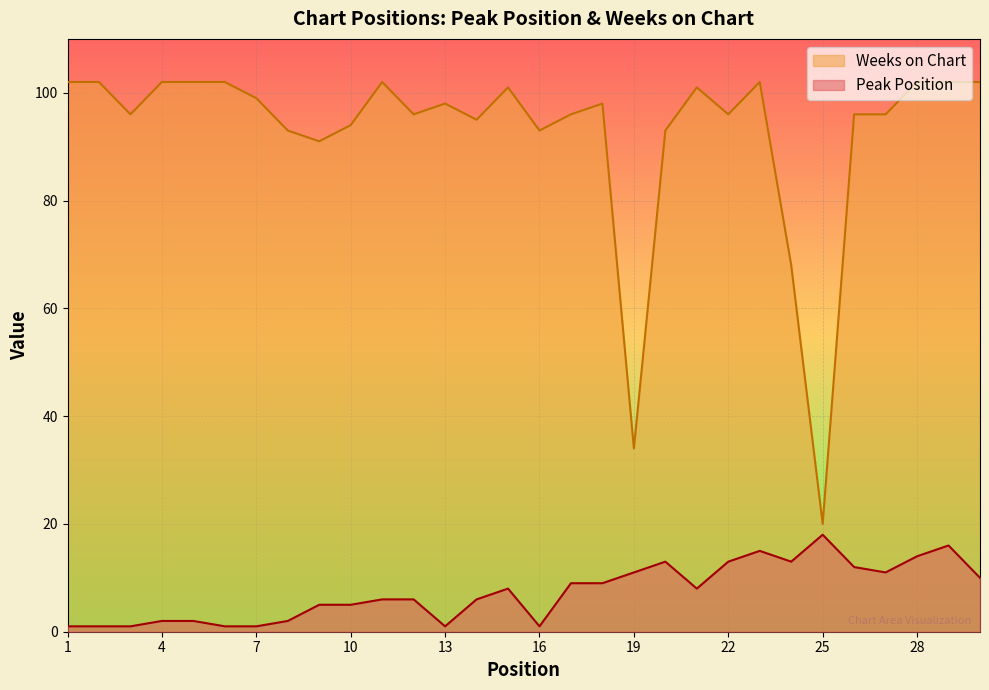

Which category has the lowest value in the Weeks on Chart series?

25